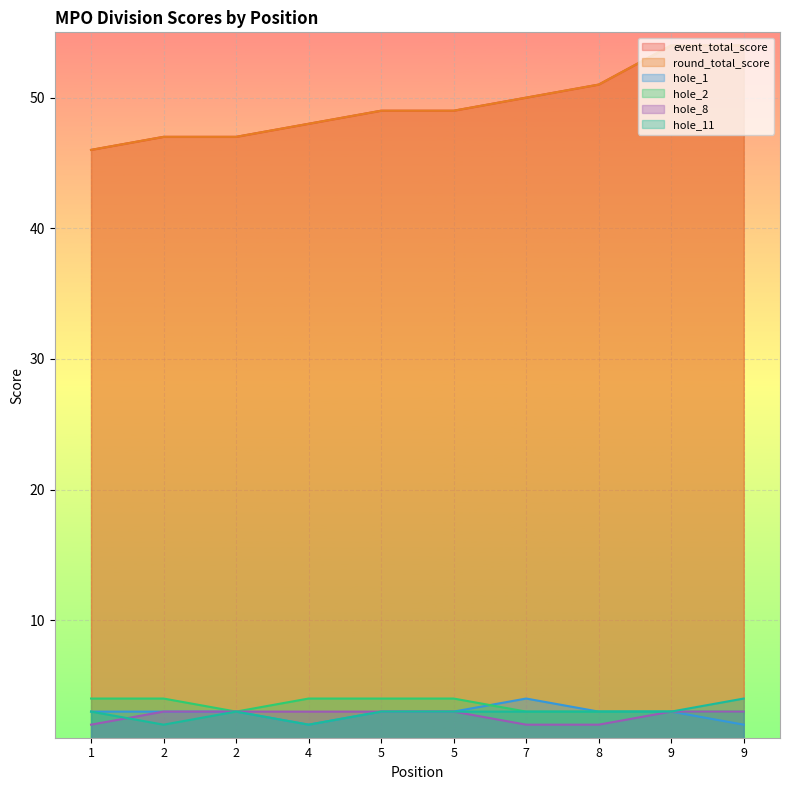

What is the average value of the hole_2 series?

4